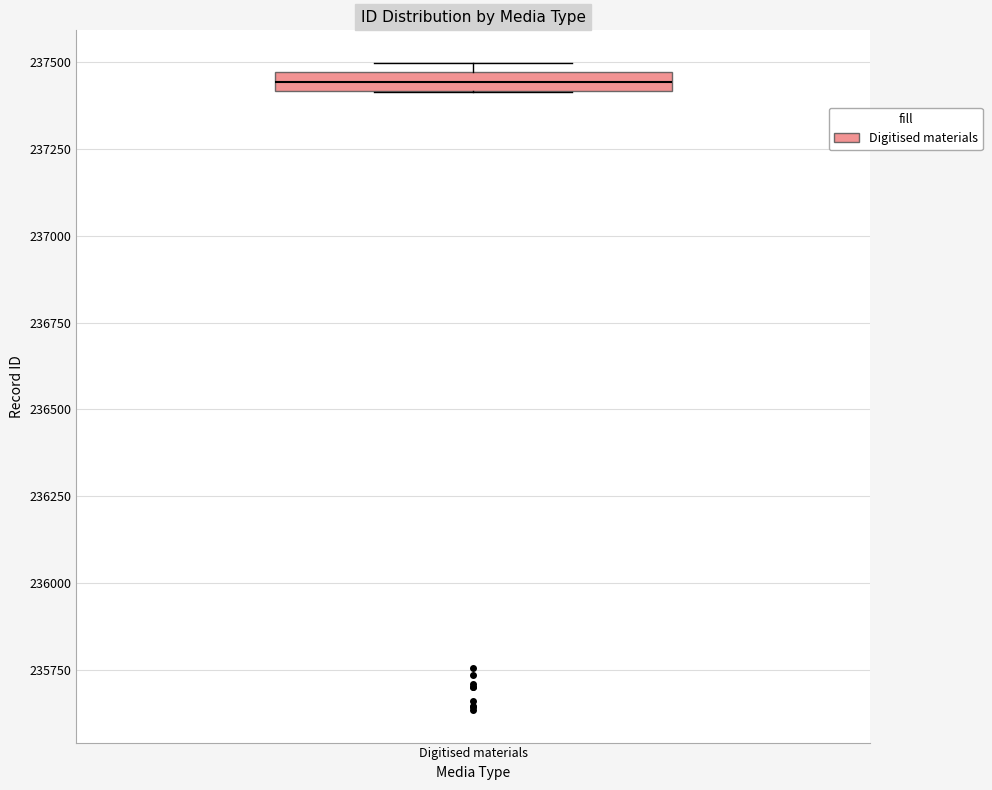

Where is the lower edge of the box for Digitised materials on the y-axis? The values are not printed on the chart, so give them approximately, as read against the axis.

237400